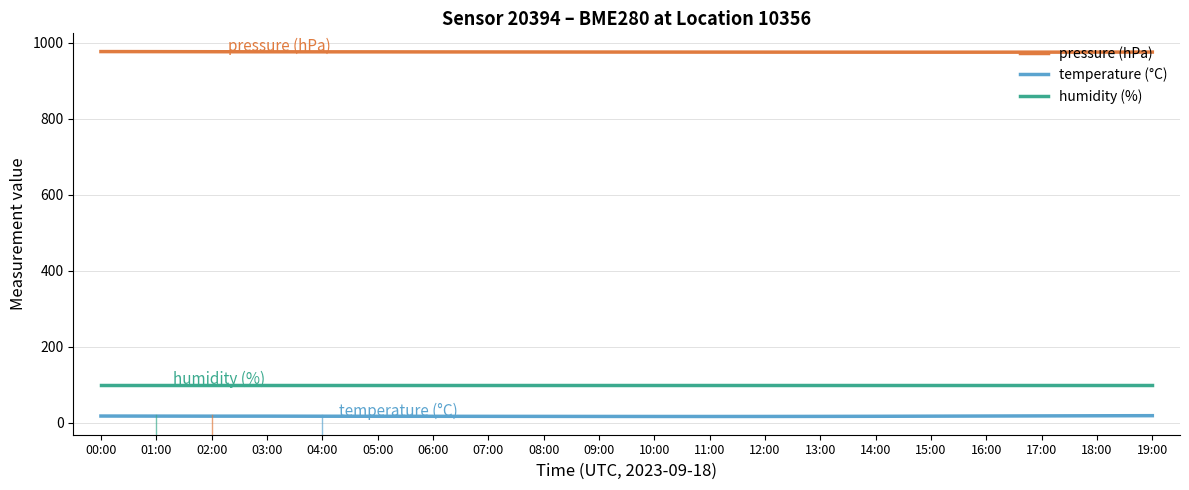

Does the chart display data point markers on the line(s)?

No